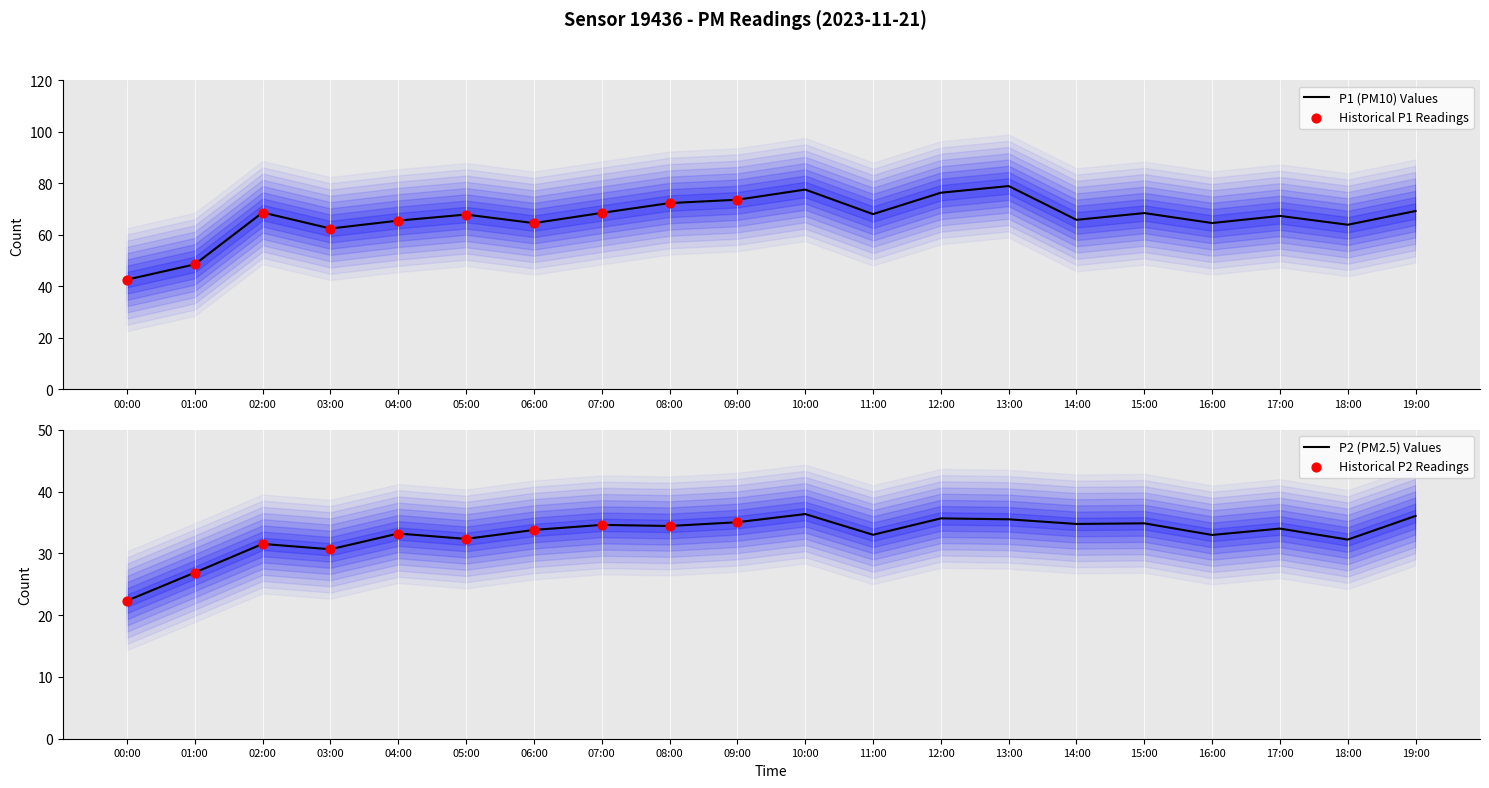

Which series has the largest total across all categories?

P1